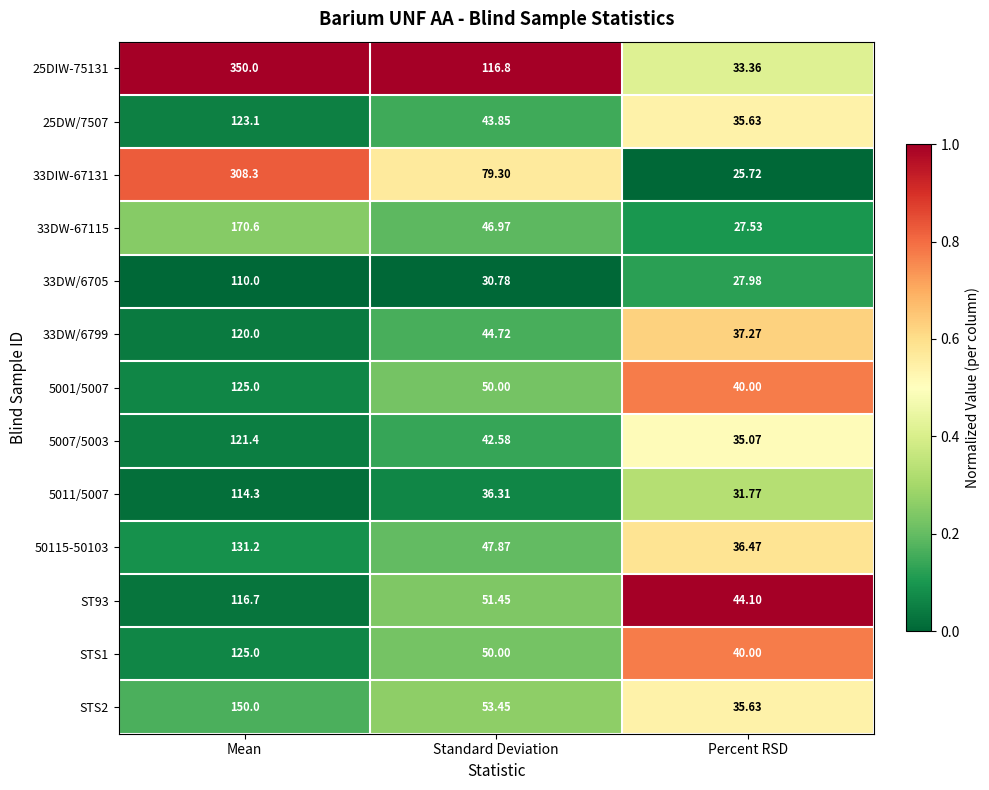

Is the value of ST93 at Mean greater than the value of 5007/5003 at Mean?

No